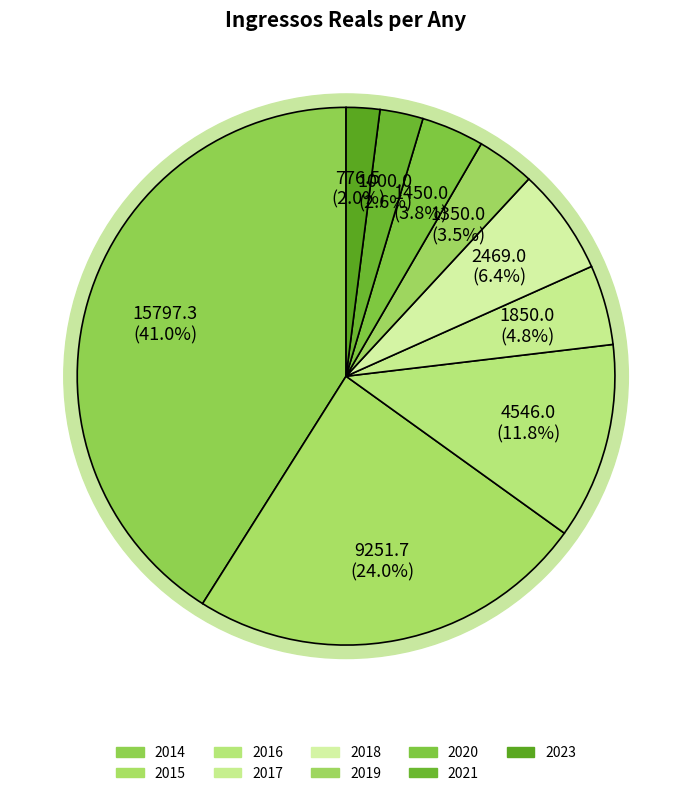

Count the number of slices in the pie.

9